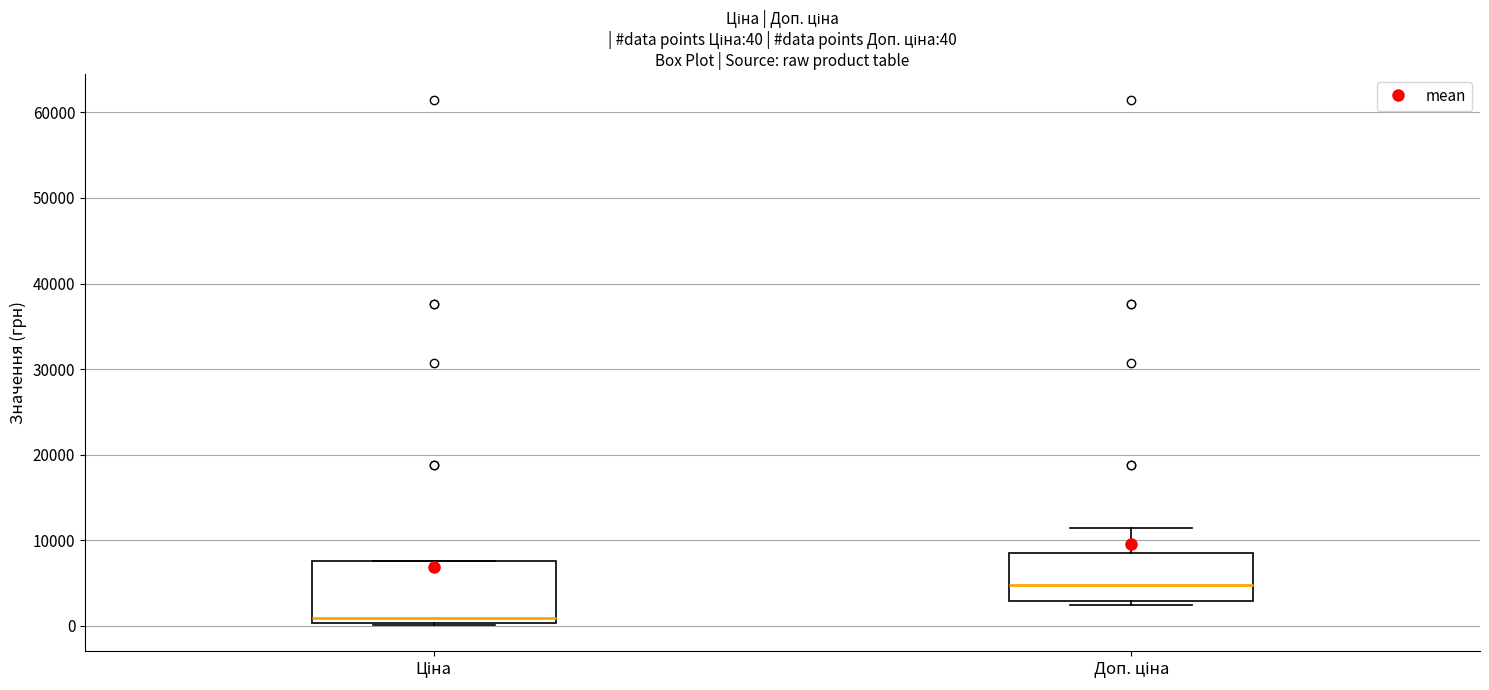

Comparing the boxes themselves (not the whiskers), which one is the tallest?

Ціна